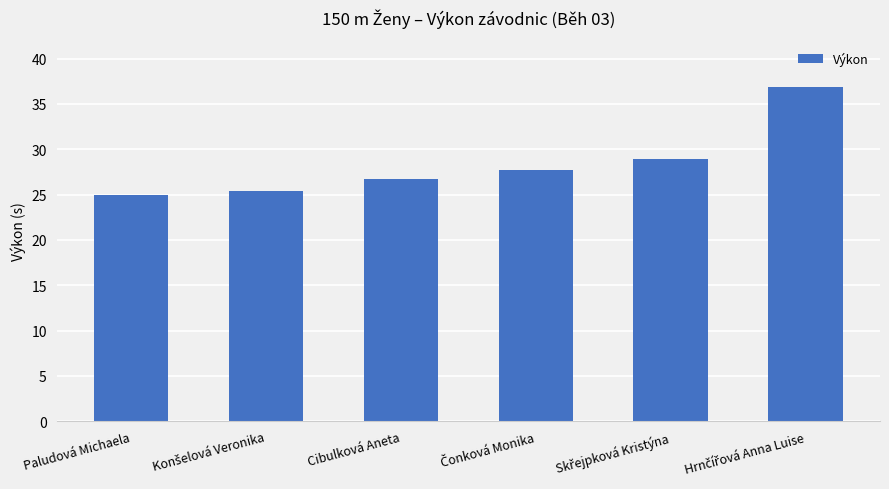

What is the maximum value shown in the chart?

36.9